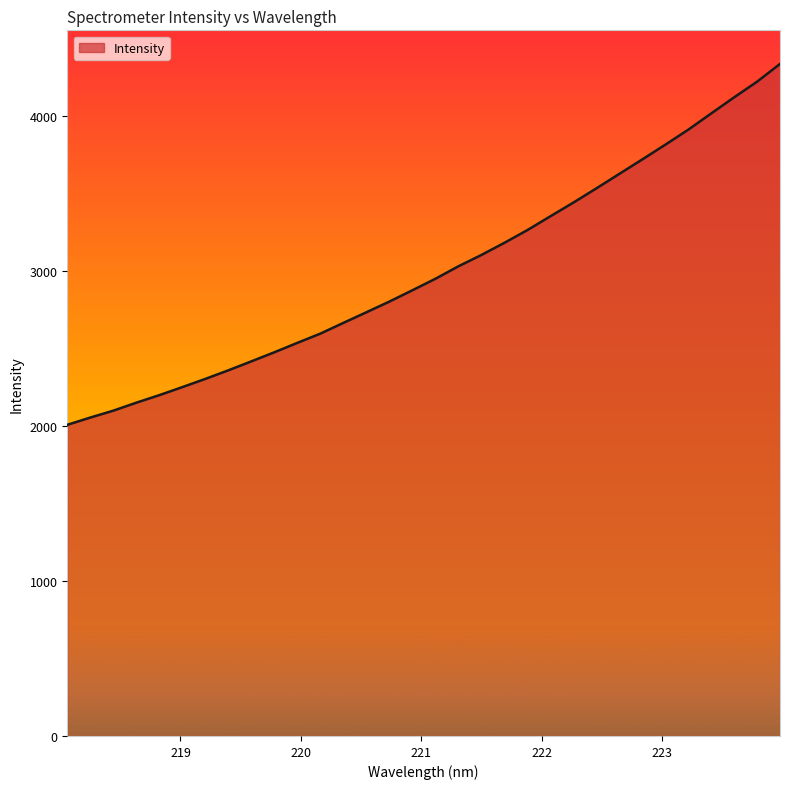

What is the difference between the maximum and minimum values?

2330.3